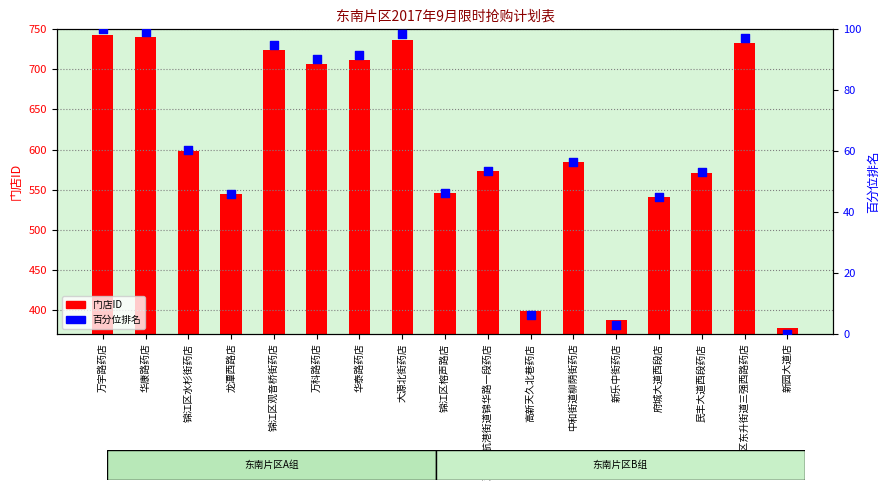

At which category is the sum across all series the highest?

万宇路药店